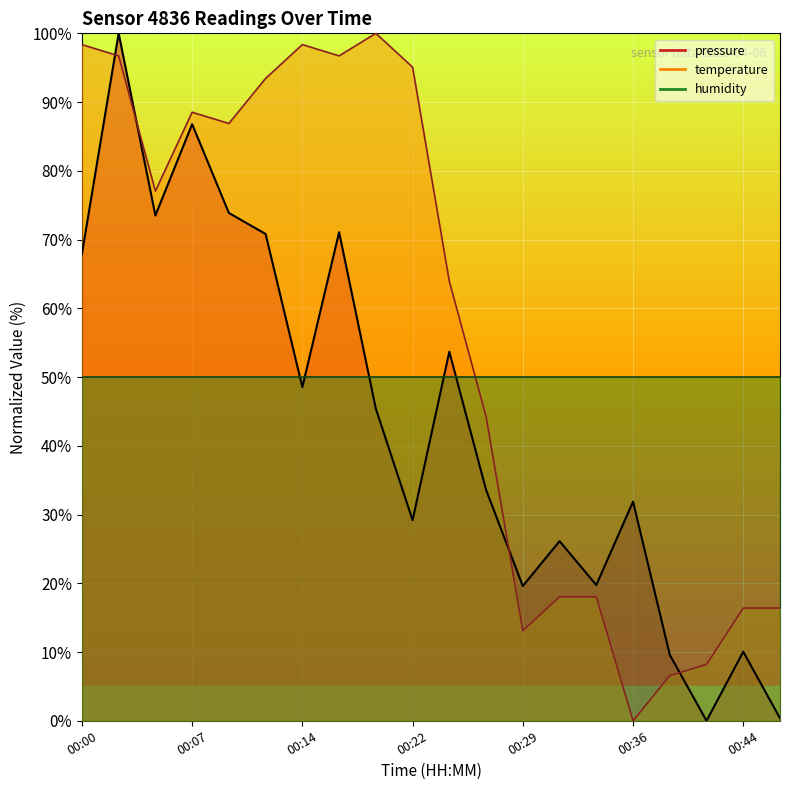

What is the spread (max minus min) of values at 00:22?

65.9